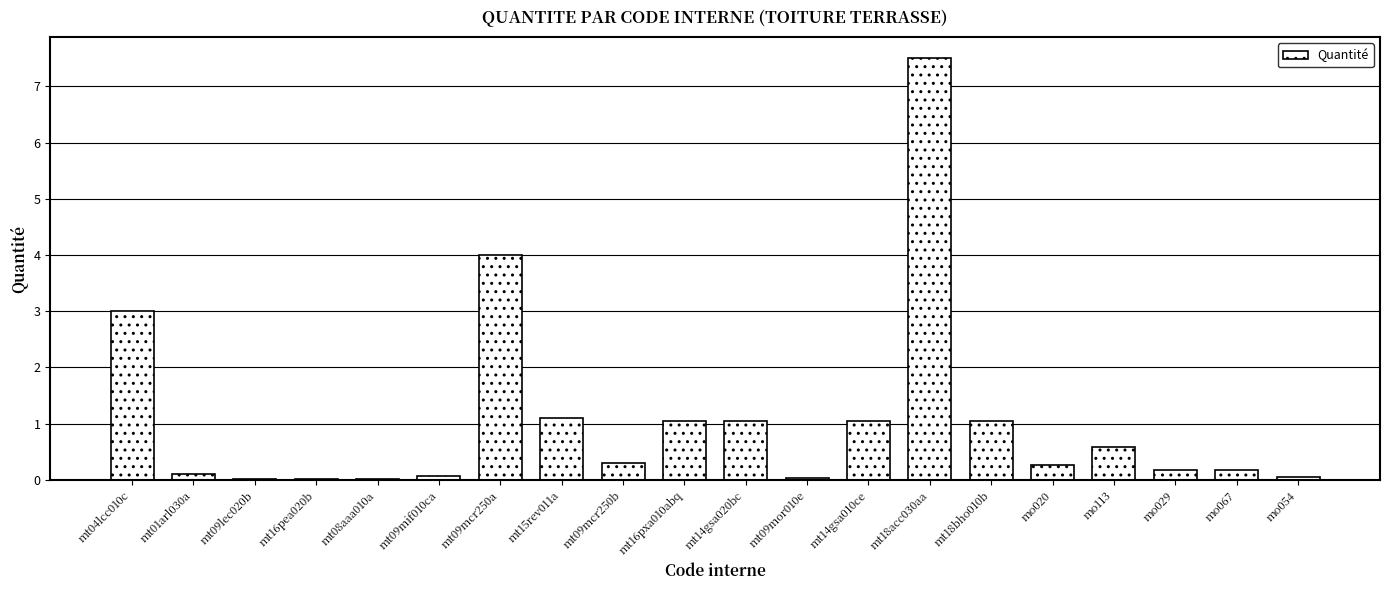

What is the sum of all values?

21.6